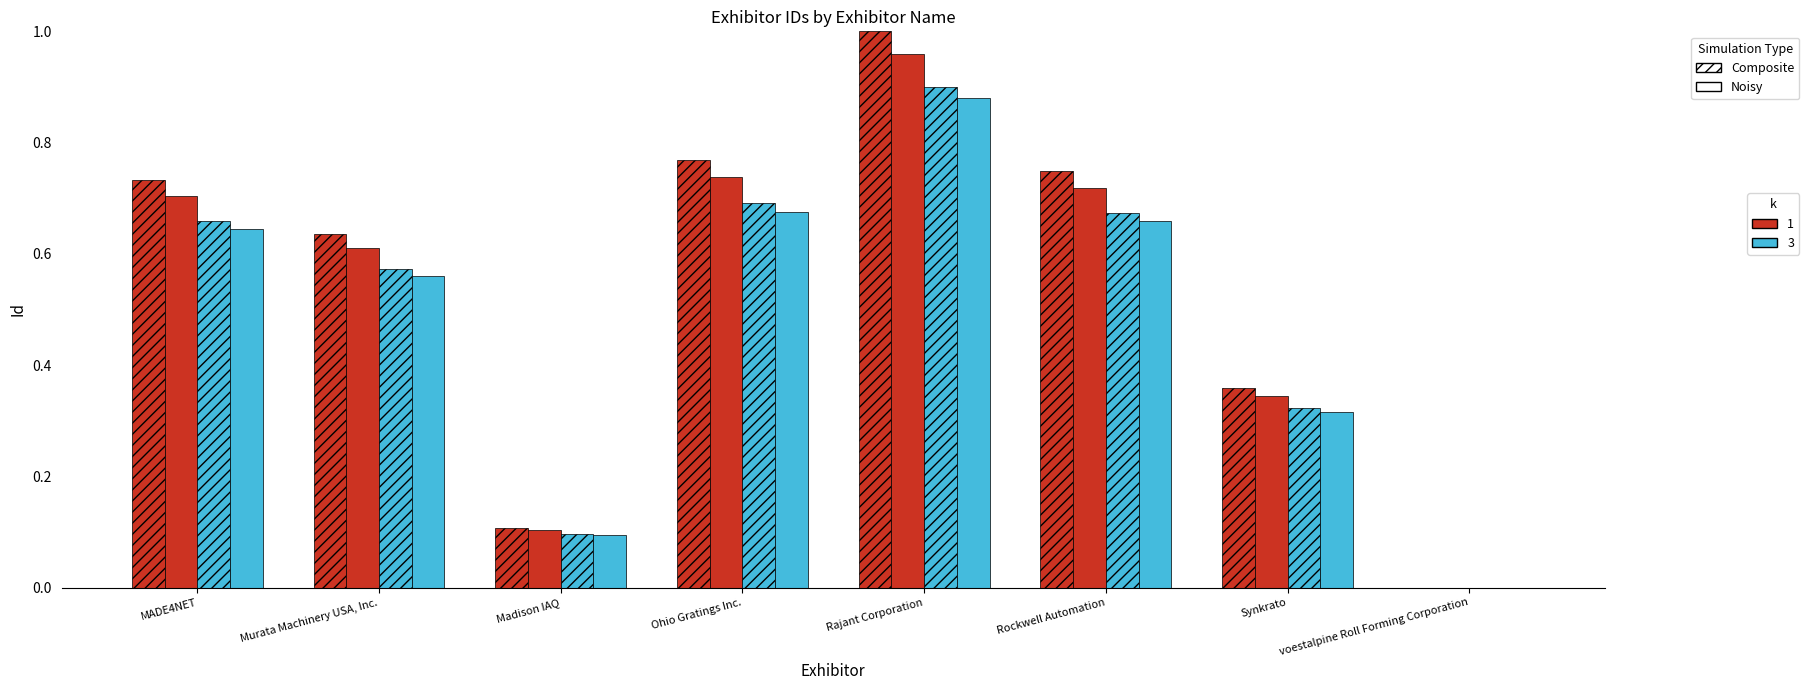

How many data points does each series have?

8